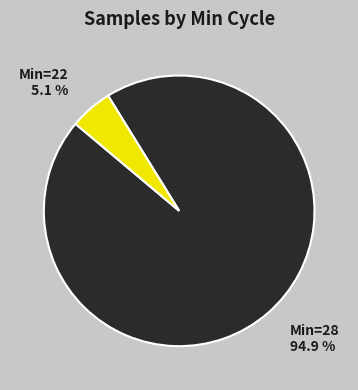

Is there a majority slice in this chart?

Yes